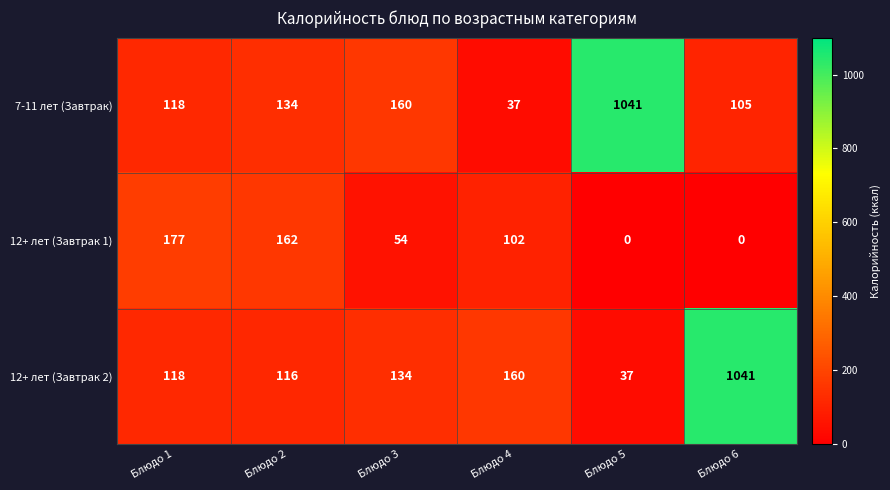

Which series changed the most between Блюдо 1 and Блюдо 6?

12+ лет (Завтрак 2)